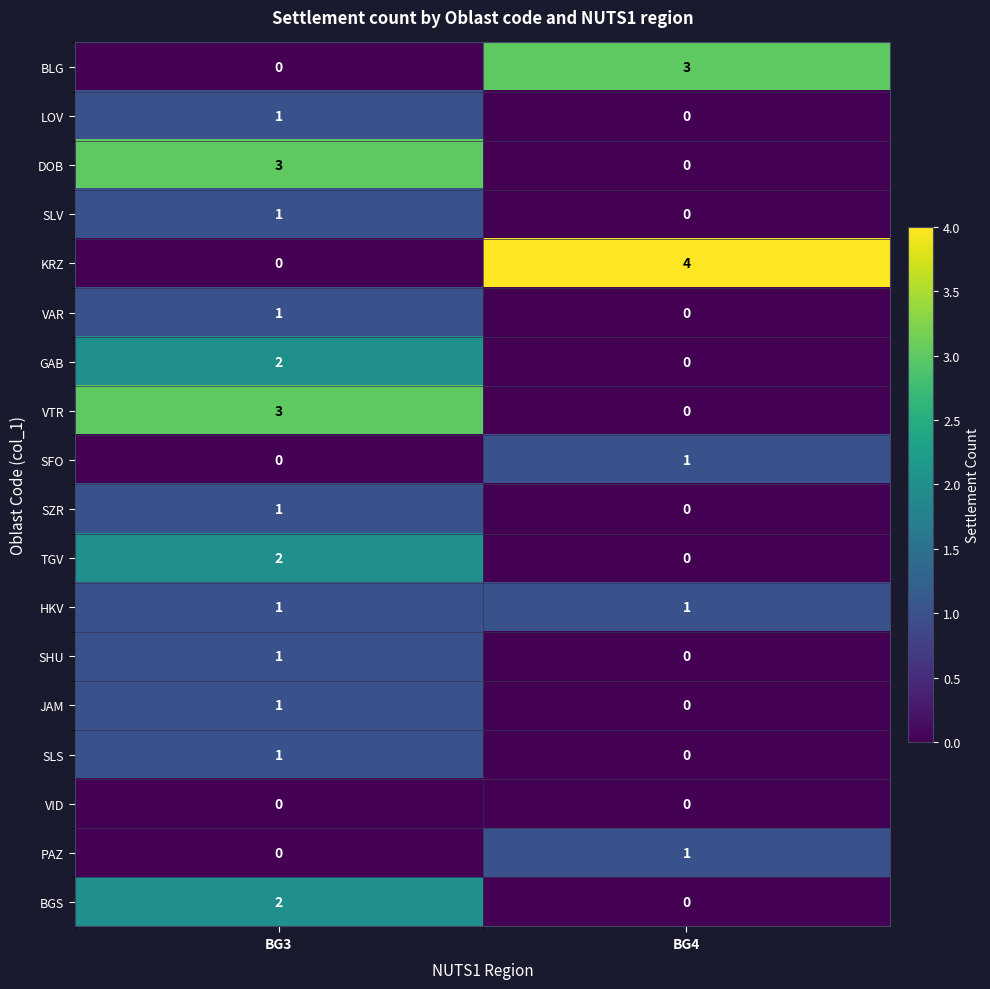

Rank the categories by PAZ value from highest to lowest.

BG4, BG3